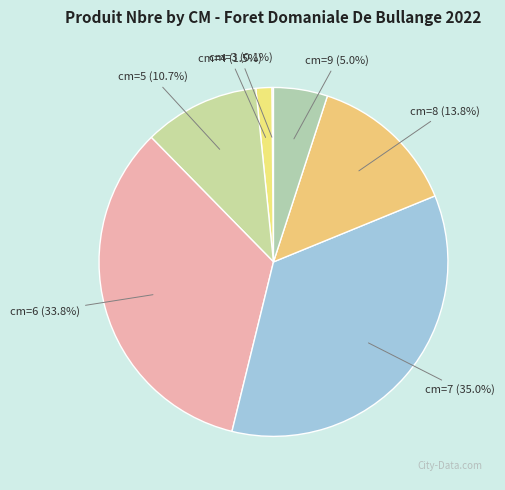

Which has a higher value, cm=7 (35.0%) or cm=9 (5.0%)?

cm=7 (35.0%)